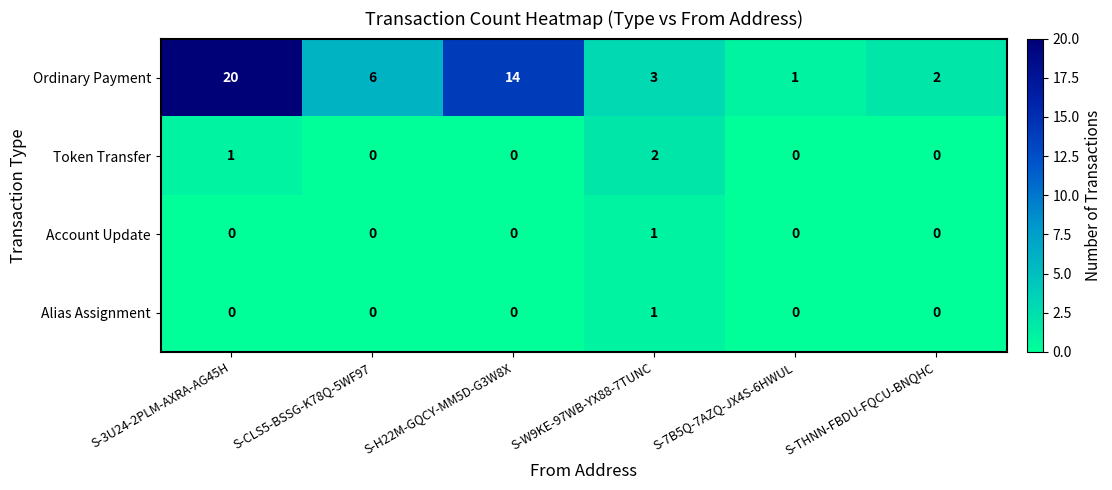

The Ordinary Payment series shows 6 at S-CLS5-BSSG-K78Q-5WF97. True or false?

True